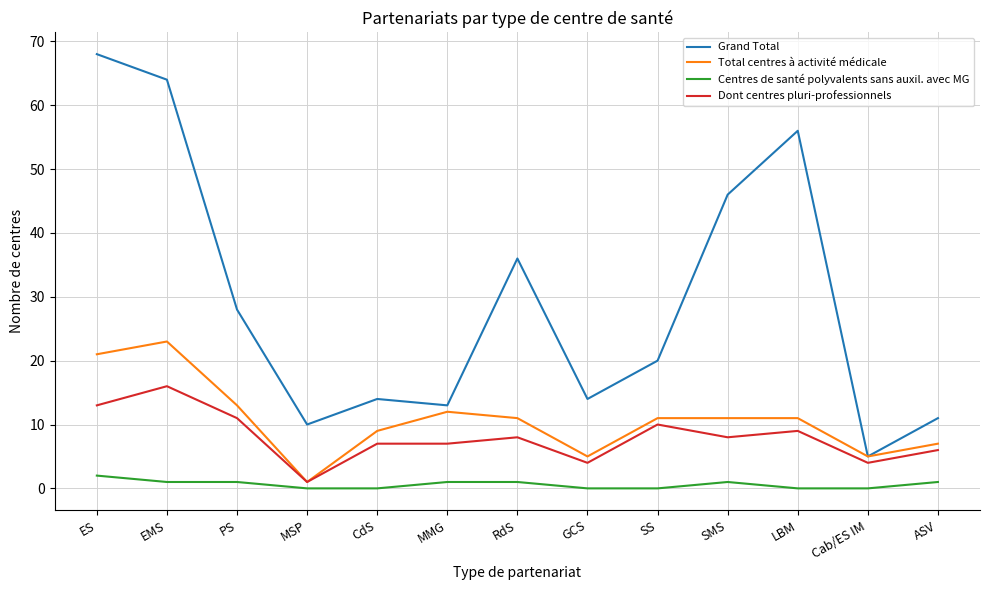

True or false: Centres de santé polyvalents sans auxil. avec MG and Dont centres pluri-professionnels cross at least once.

False